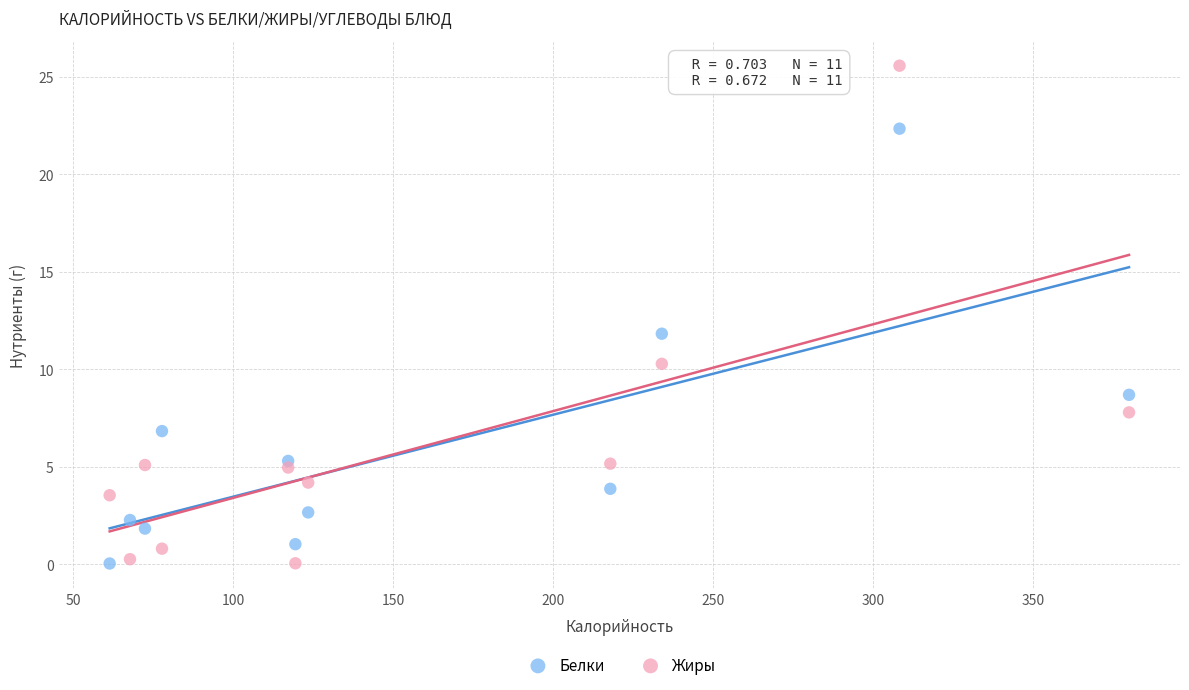

Which series contains the highest Y value?

Жиры